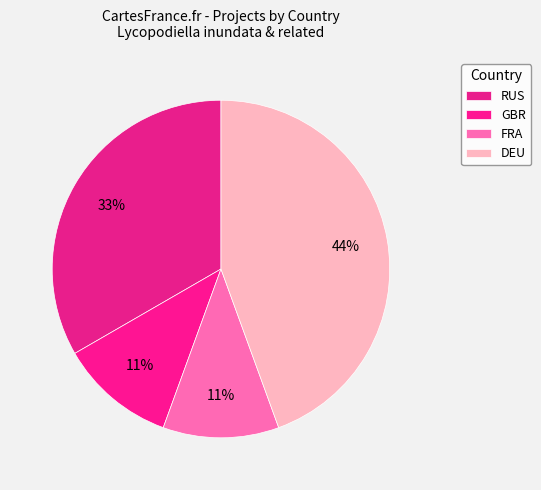

How many segments does this pie chart have?

4